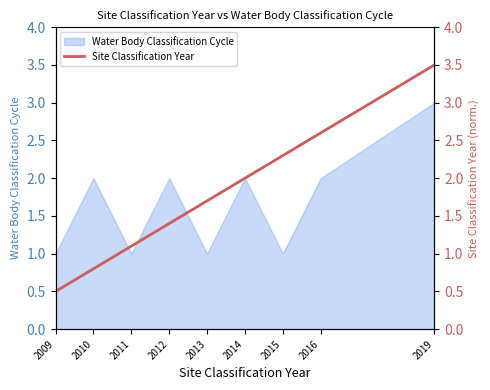

Reading left to right, what are all the values shown in this chart?

2009=0.5	2010=0.8	2011=1.1	2012=1.4	2013=1.7	2014=2.0	2015=2.3	2016=2.6	2019=3.5